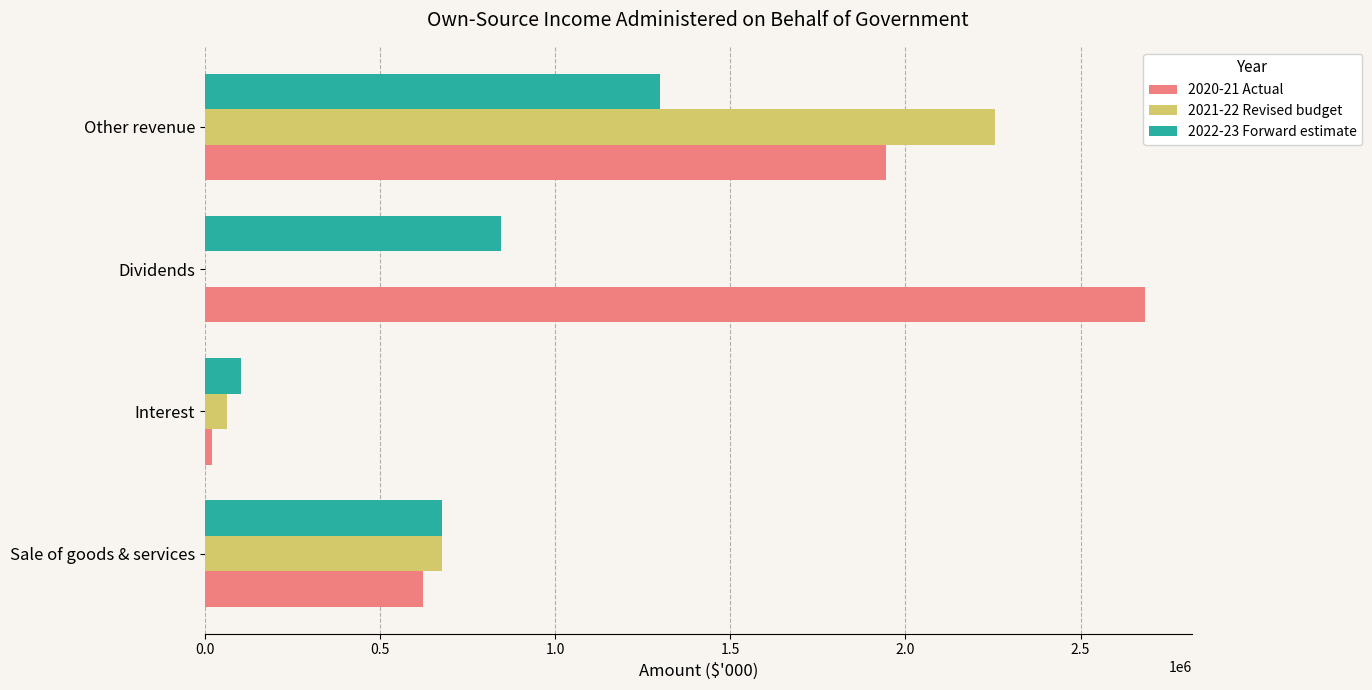

How many 2022-23 Forward estimate values are between 677949 and 1298807?

3